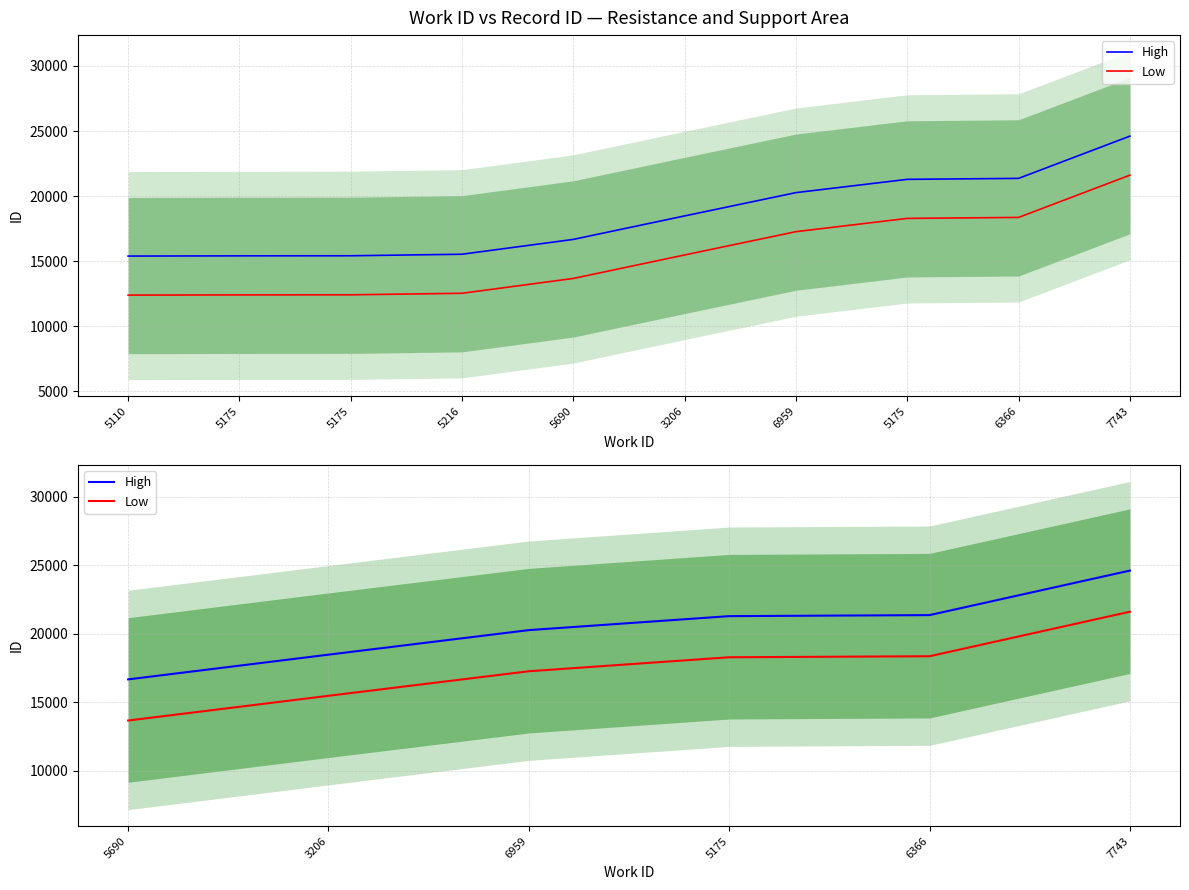

How many values in the Low series are below 18285?

3